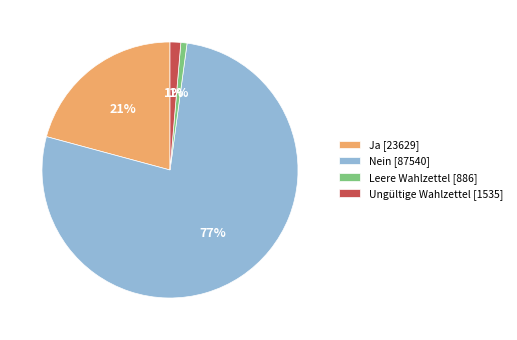

To the nearest percent, what is the difference between the Ja and Leere Wahlzettel slice percentages?

20%